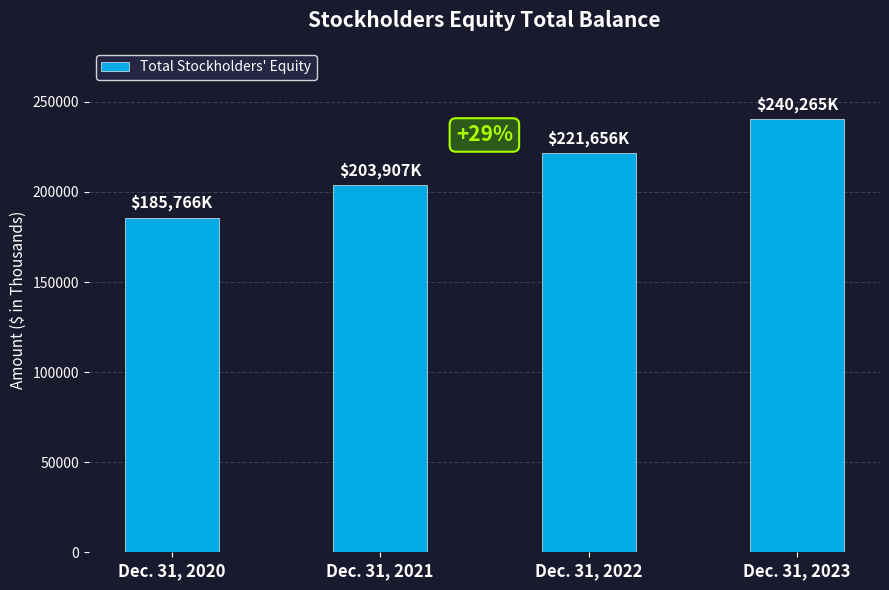

Approximately how many times larger is the value at Dec. 31, 2022 compared to Dec. 31, 2023?

0.9